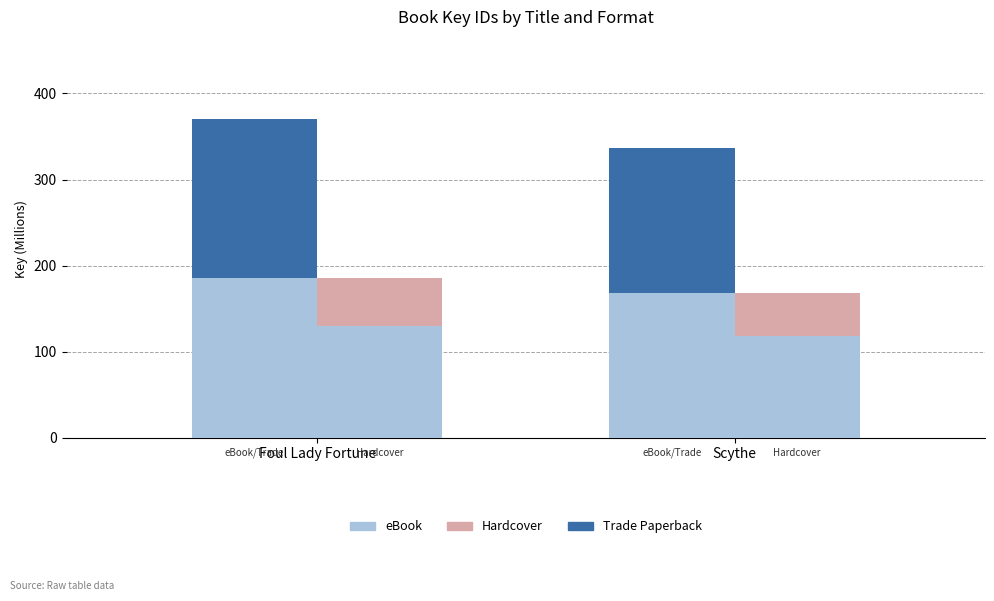

How many data points in Hardcover are above 55?

1